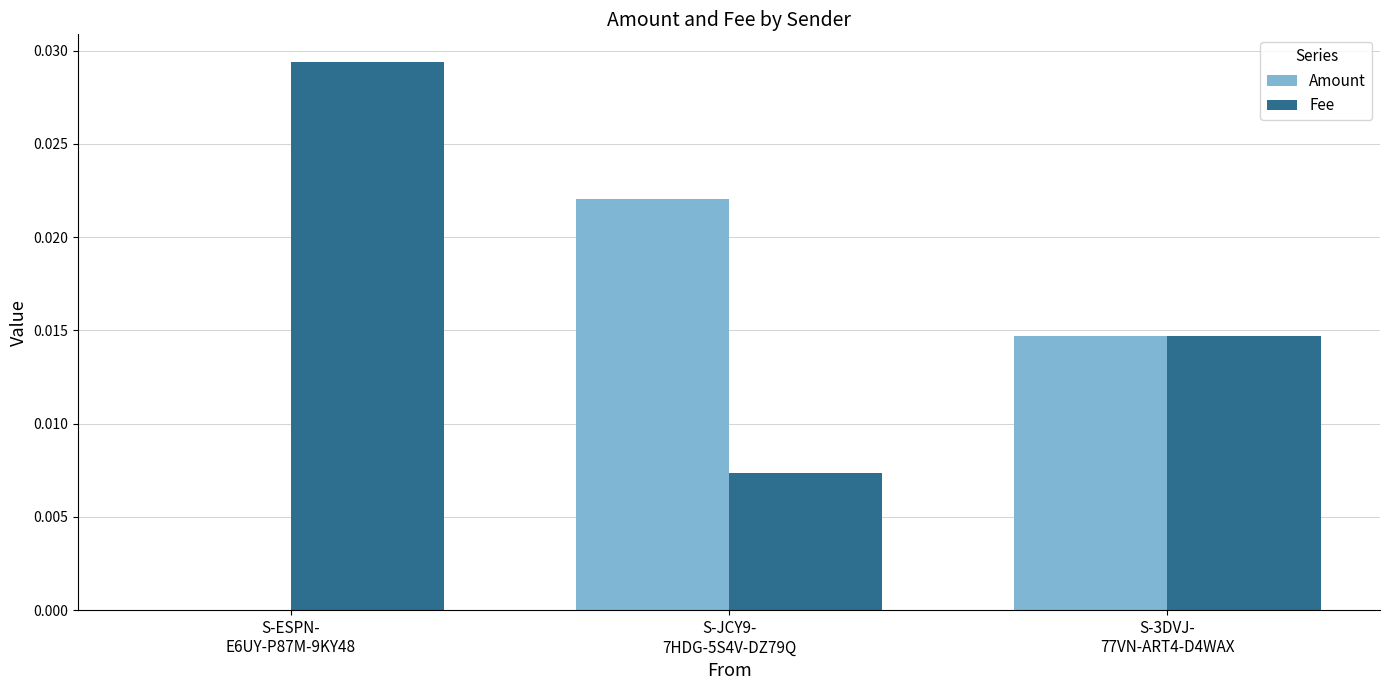

How many values in the Amount series exceed 0?

2